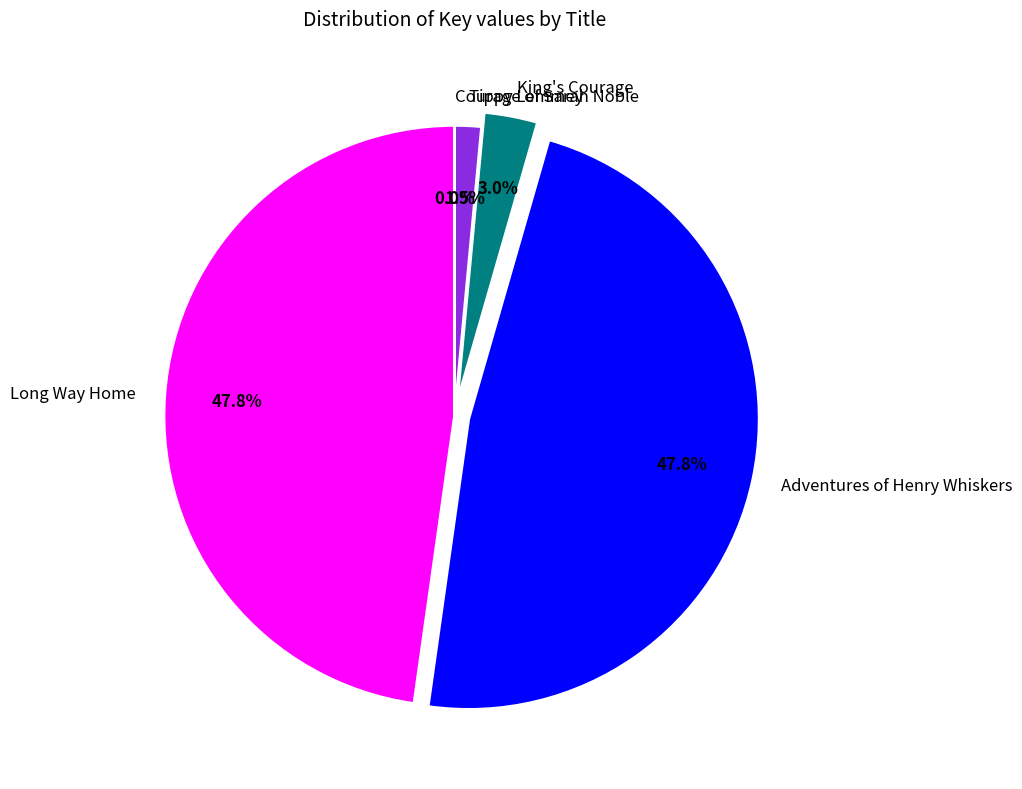

The Long Way Home slice represents 48% of the pie. True or false?

True